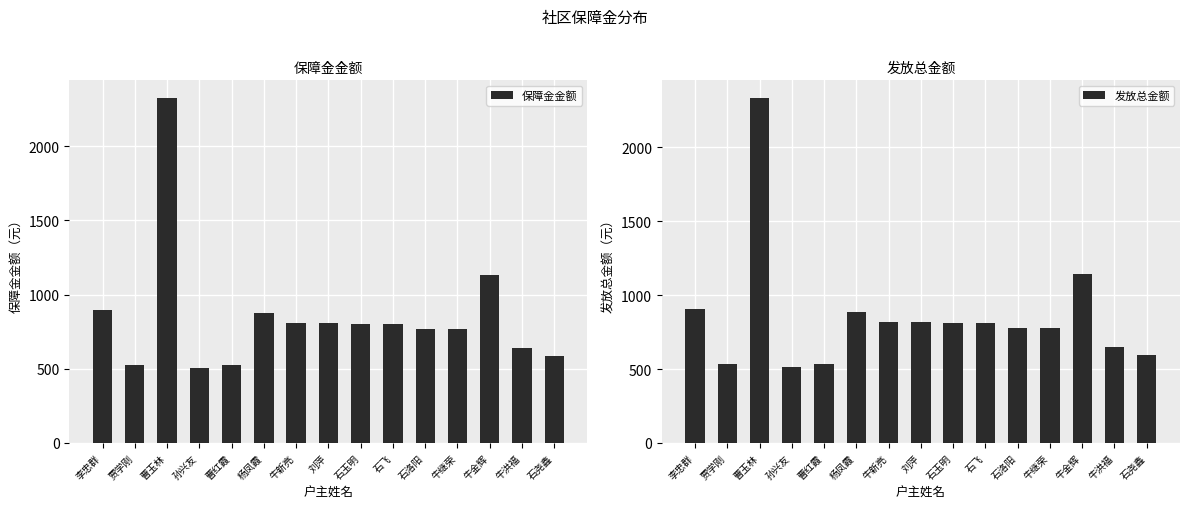

What is the average value of the 发放总金额 series?

860.5